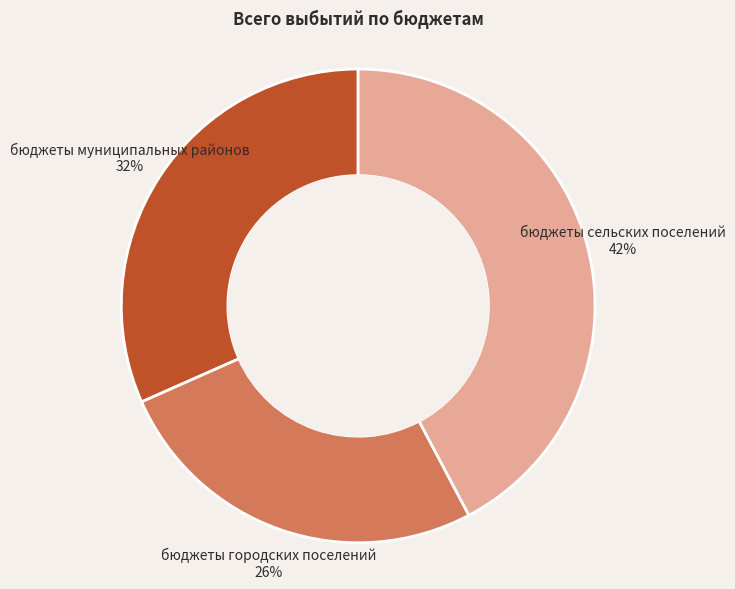

Between бюджеты сельских поселений and бюджеты муниципальных районов, which is larger?

бюджеты сельских поселений